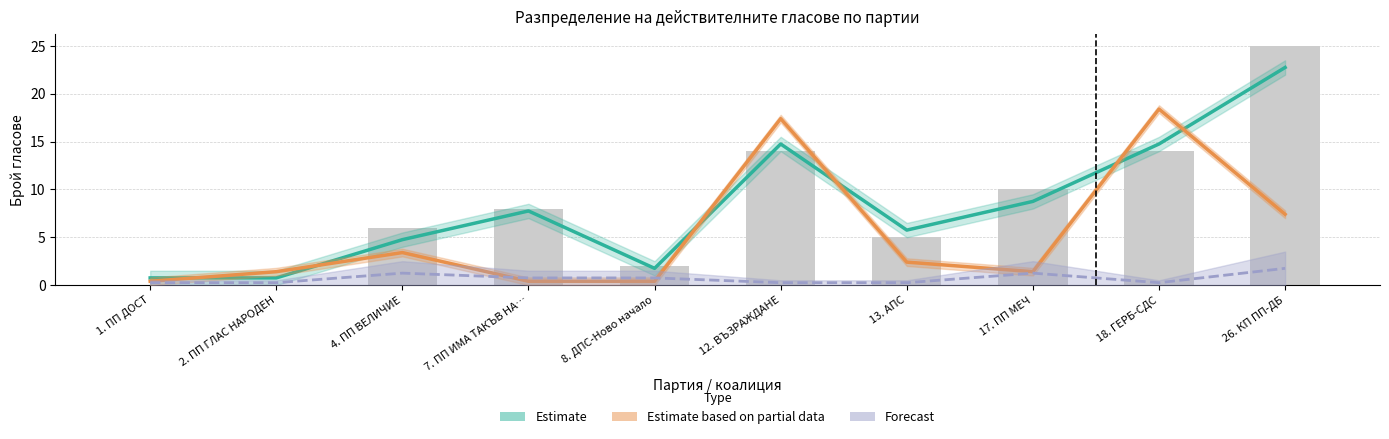

What is the average value of the Forecast (разлика МБ) series?

0.7